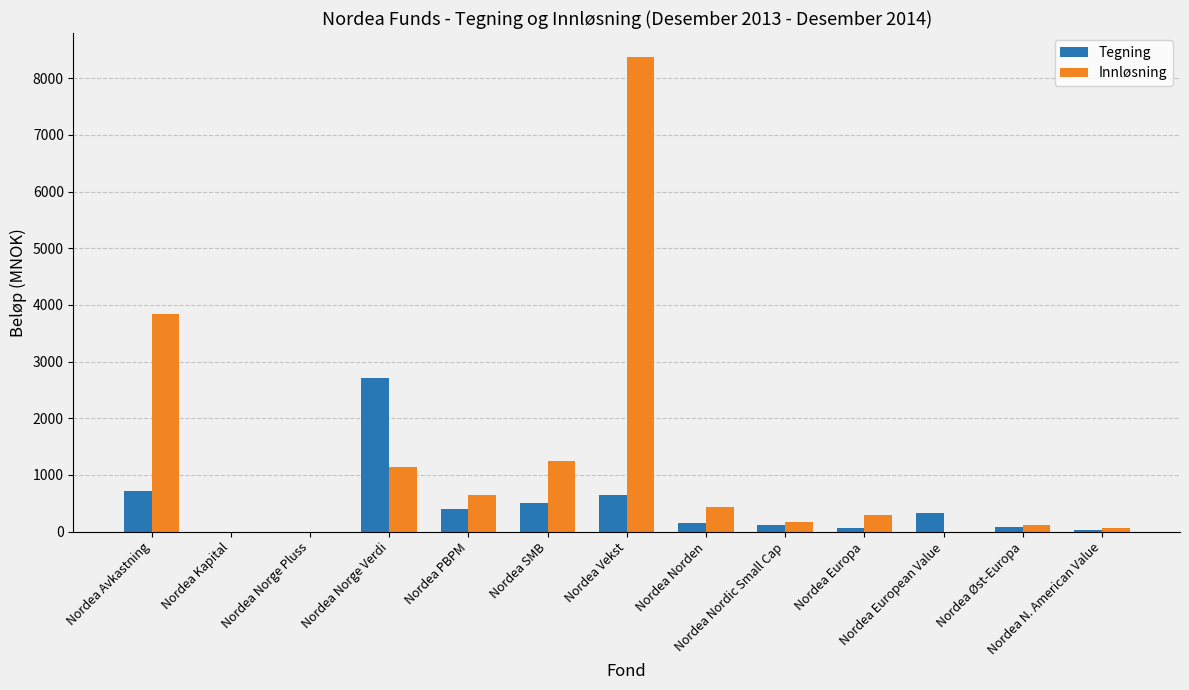

What is the sum of all Tegning values?

5762